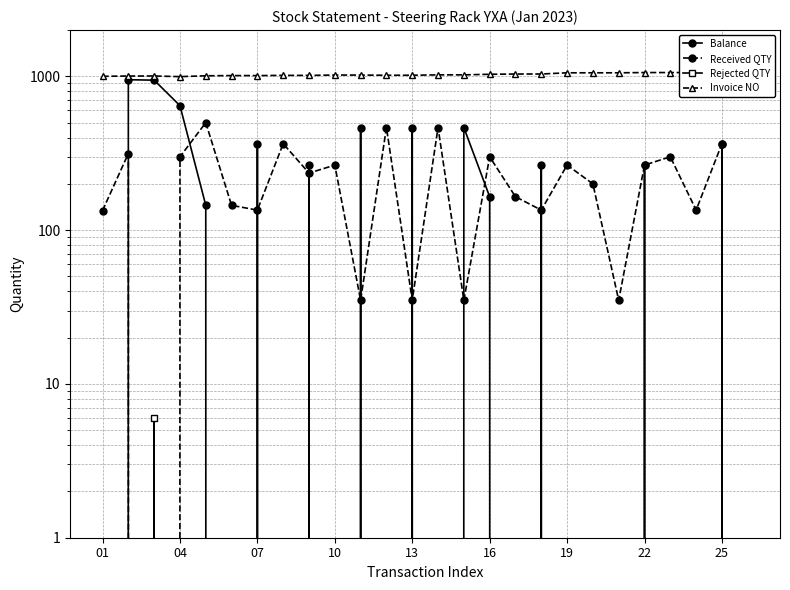

At 11, list the series in order from largest to smallest.

Invoice NO, Received QTY, Balance, Rejected QTY